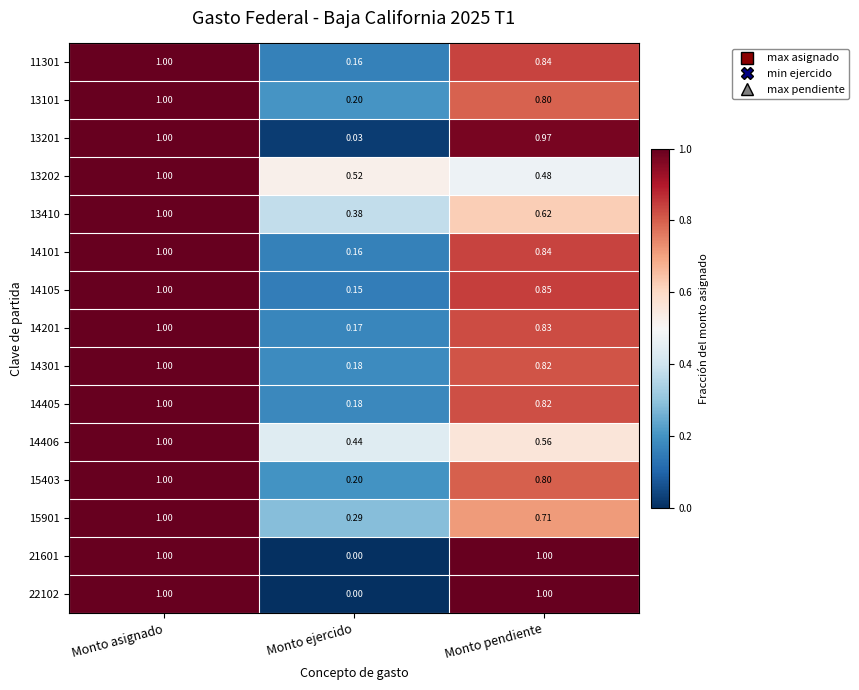

At which category is the sum across all series the highest?

Monto asignado